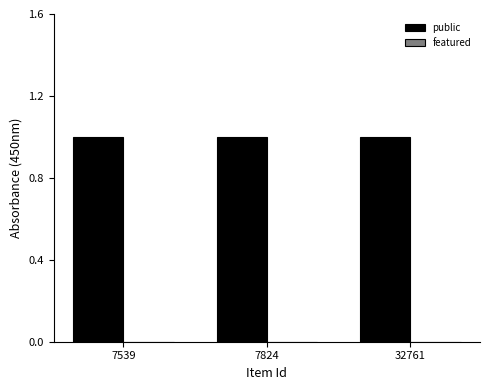

How many distinct data groups are displayed?

2